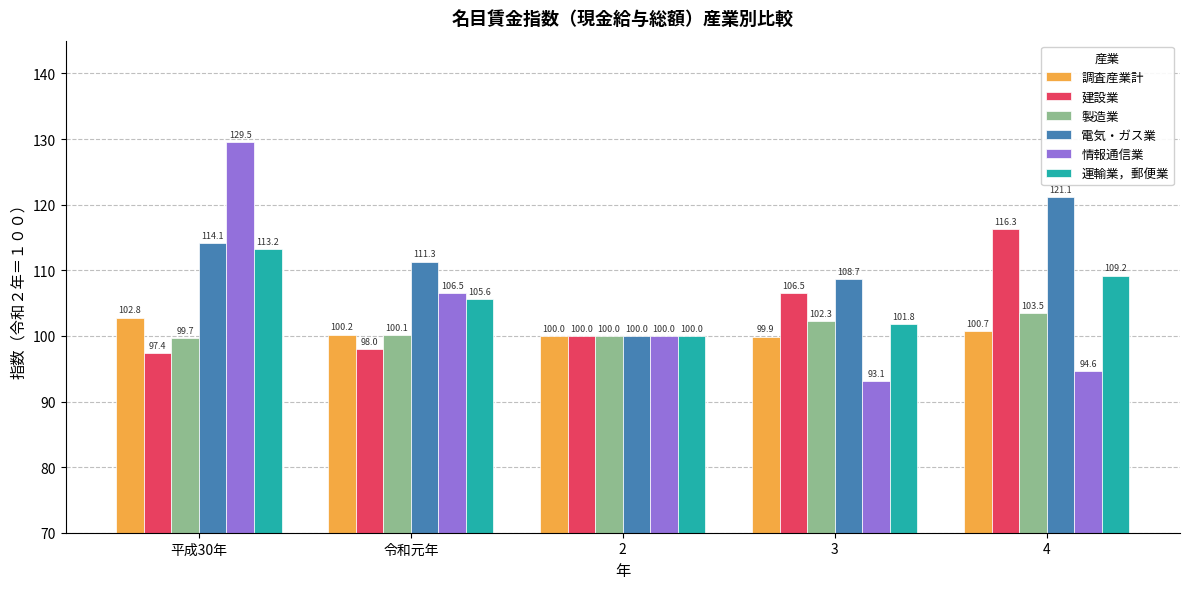

The value of 電気・ガス業 at 3 is 190.6. True or false?

False